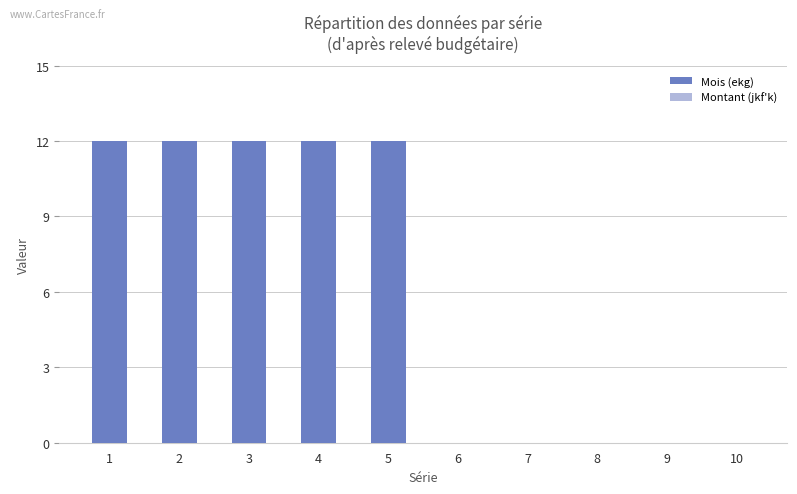

Which has a higher value, 7 or 4?

4